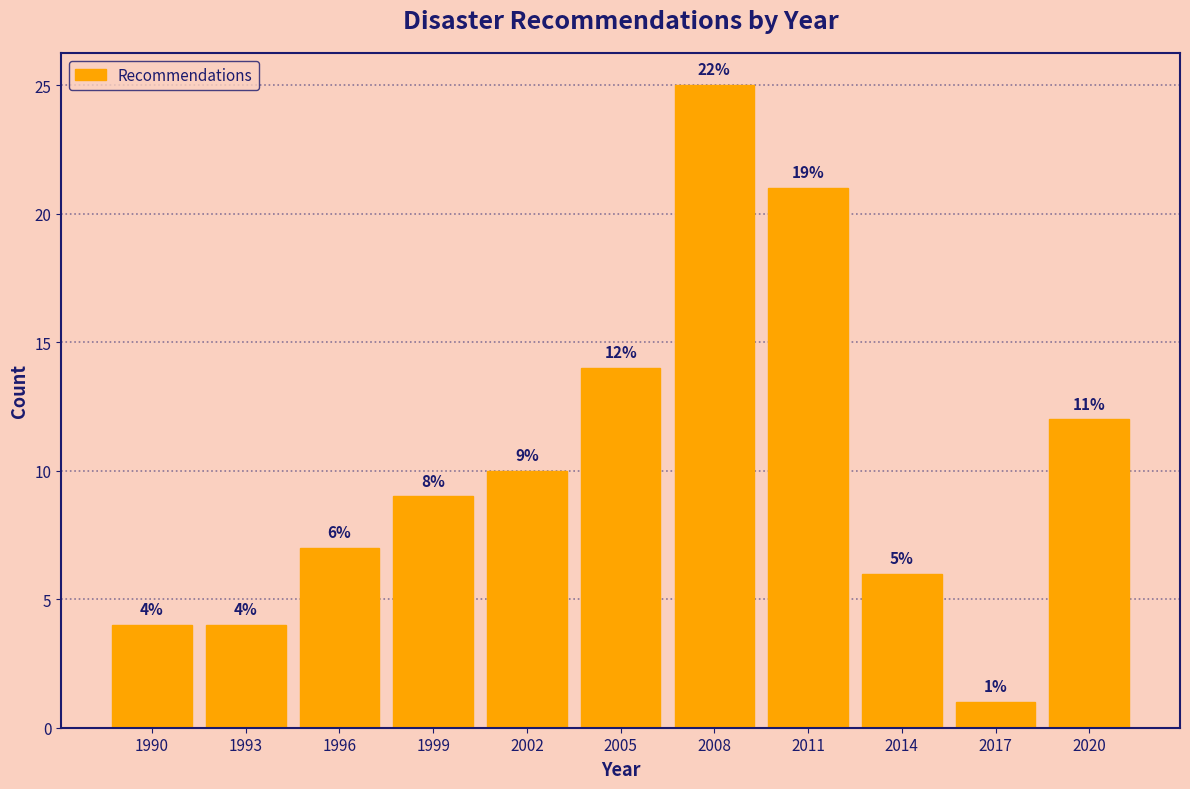

Reading right to left, transcribe all the data shown in this chart.

12	1	6	21	25	14	10	9	7	4	4